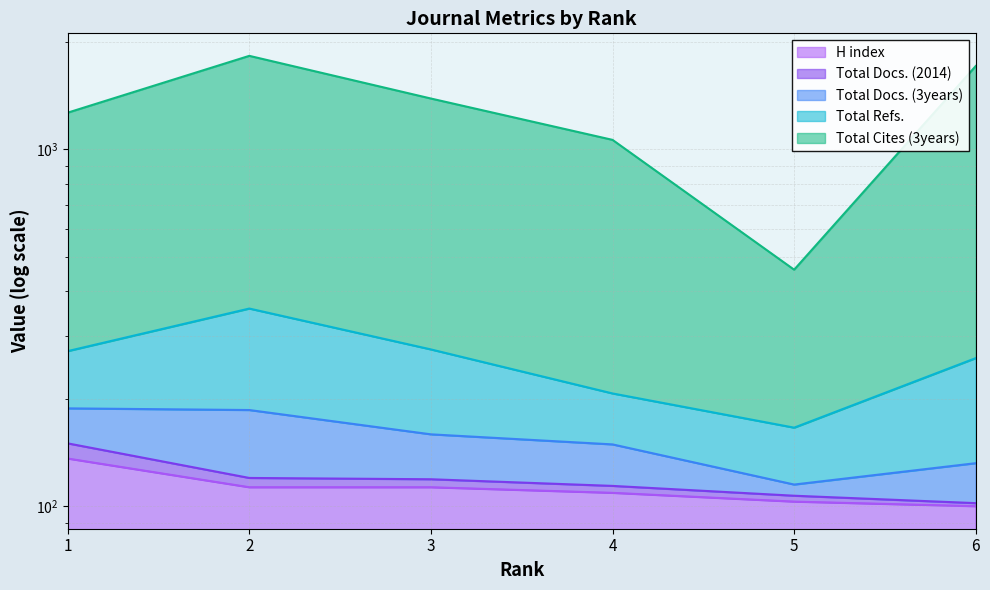

True or false: H index has a value of 176 at 3.

False